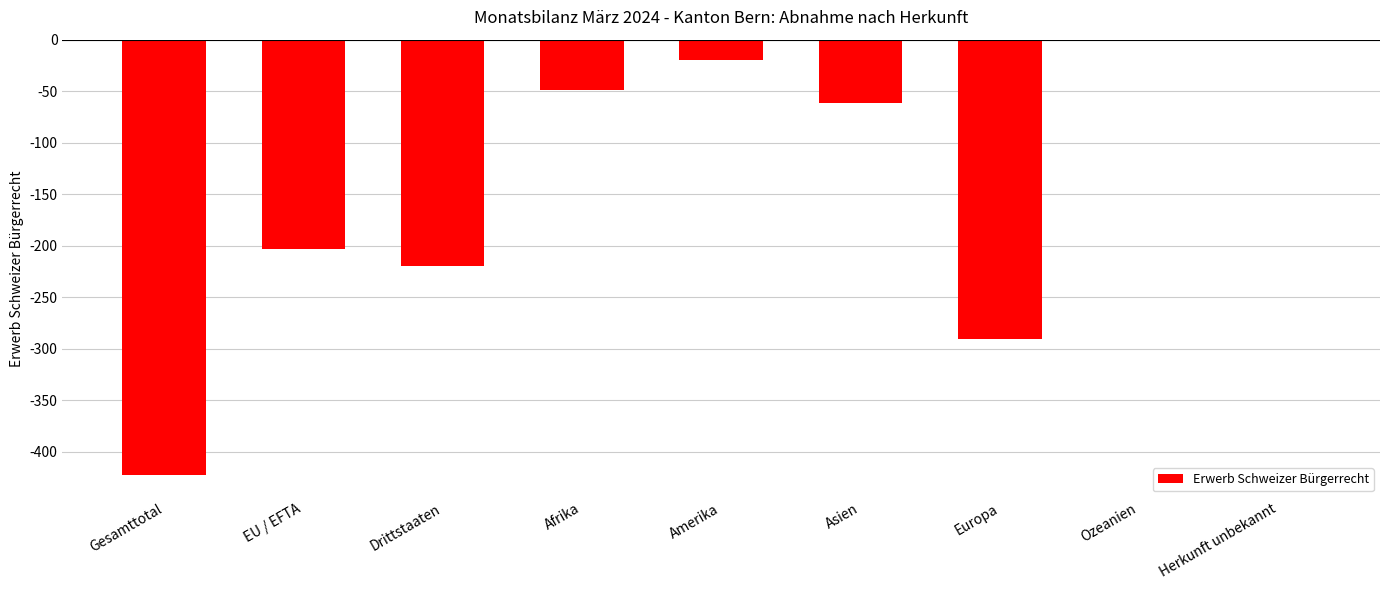

Between EU / EFTA and Afrika, which is larger?

Afrika